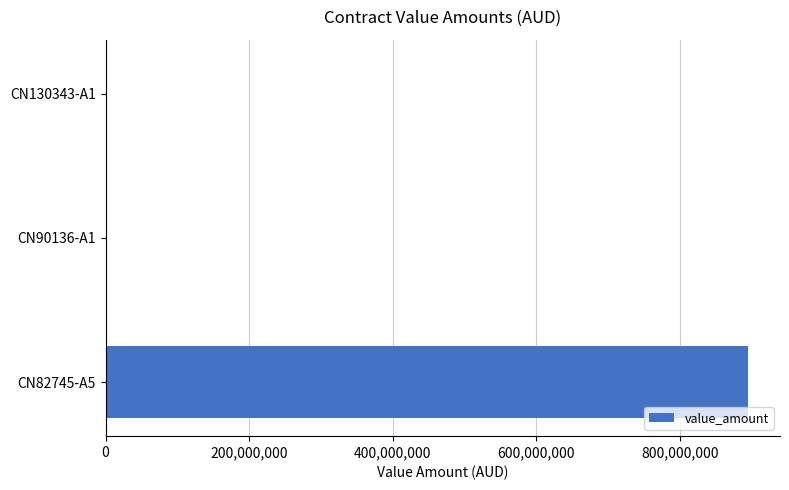

Which category has the highest value across all series?

CN82745-A5